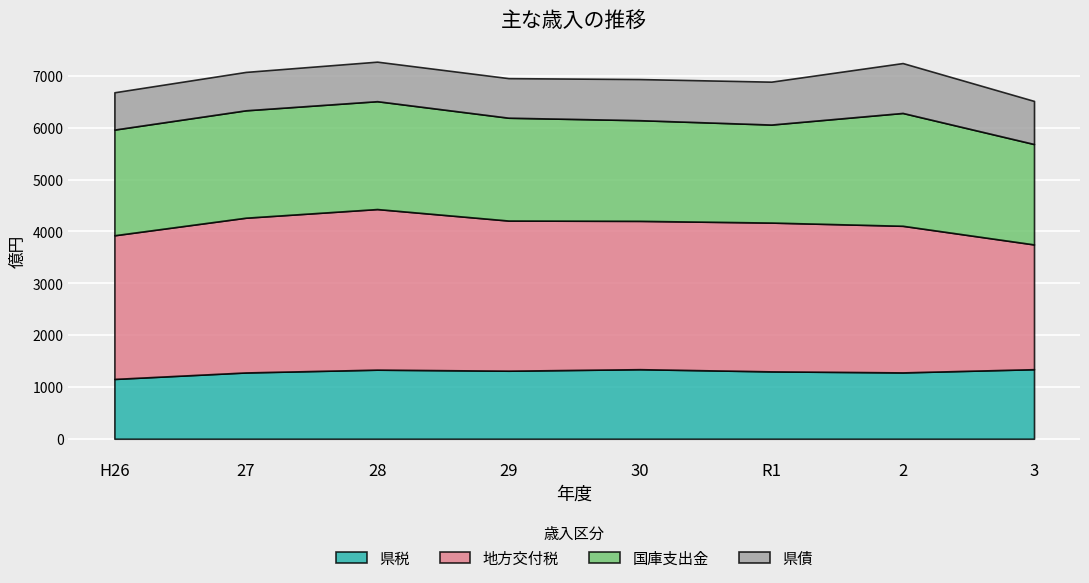

What is the difference between the maximum and second lowest values in the 県税 series?

63